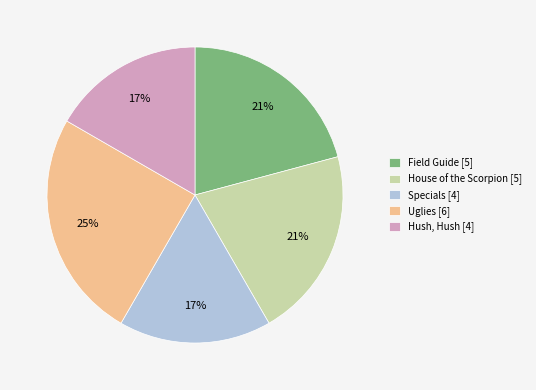

To the nearest percent, what is the average slice percentage?

20%